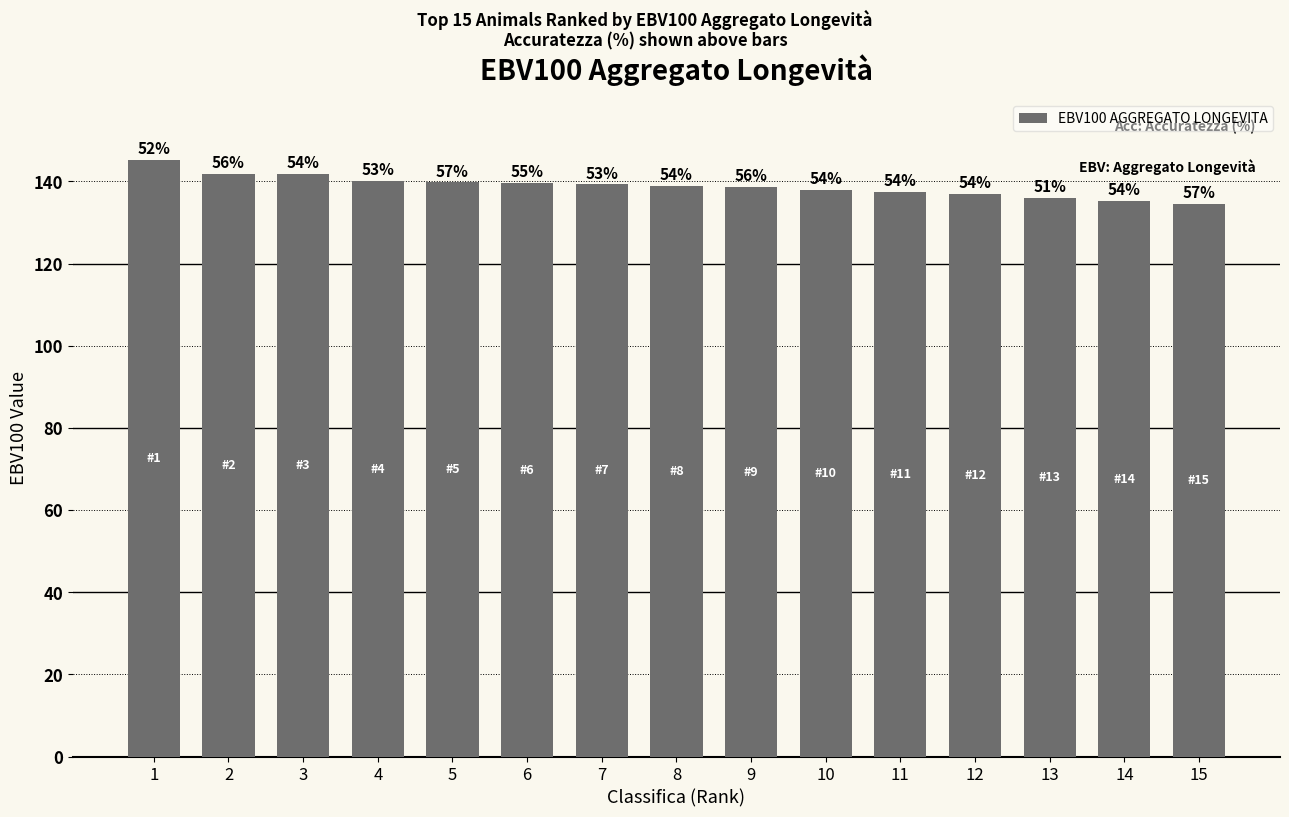

Are the bars horizontal?

No